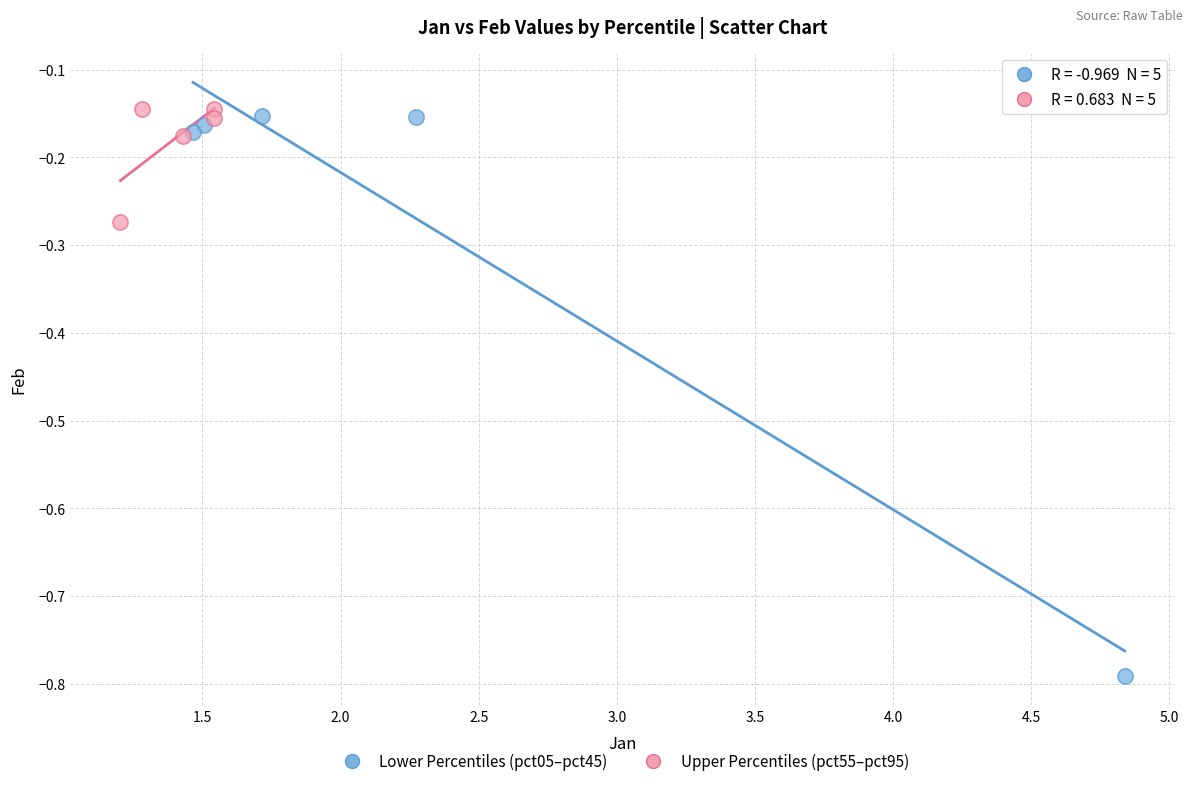

Which series reaches the minimum Y coordinate?

Lower Percentiles (pct05–pct45)